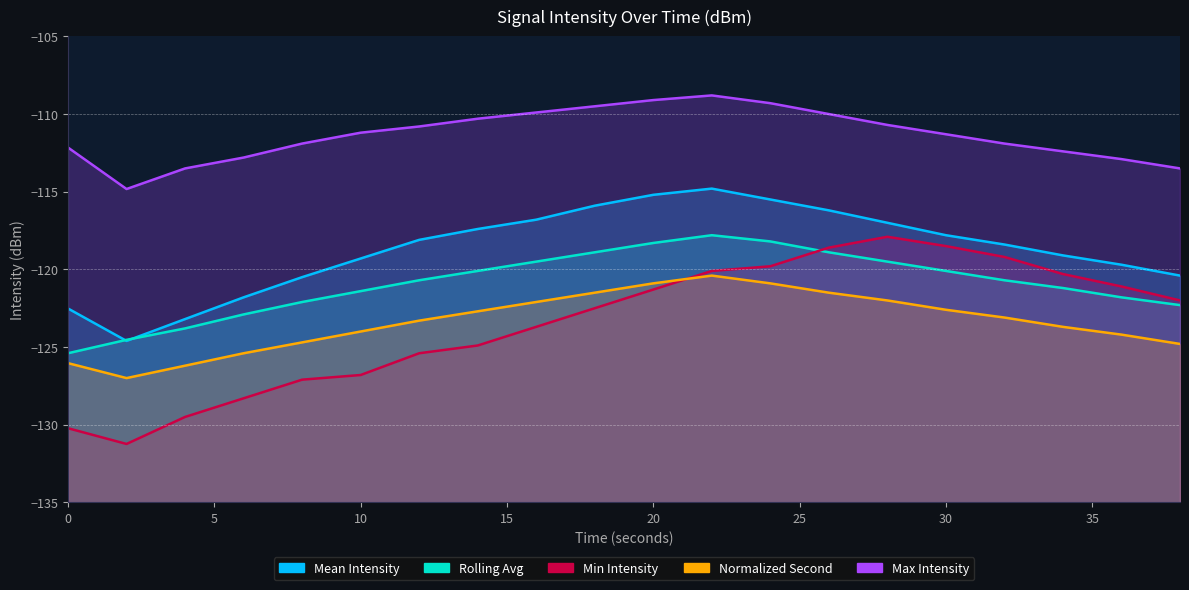

What is the lowest value of the intensity_min series?

-131.2